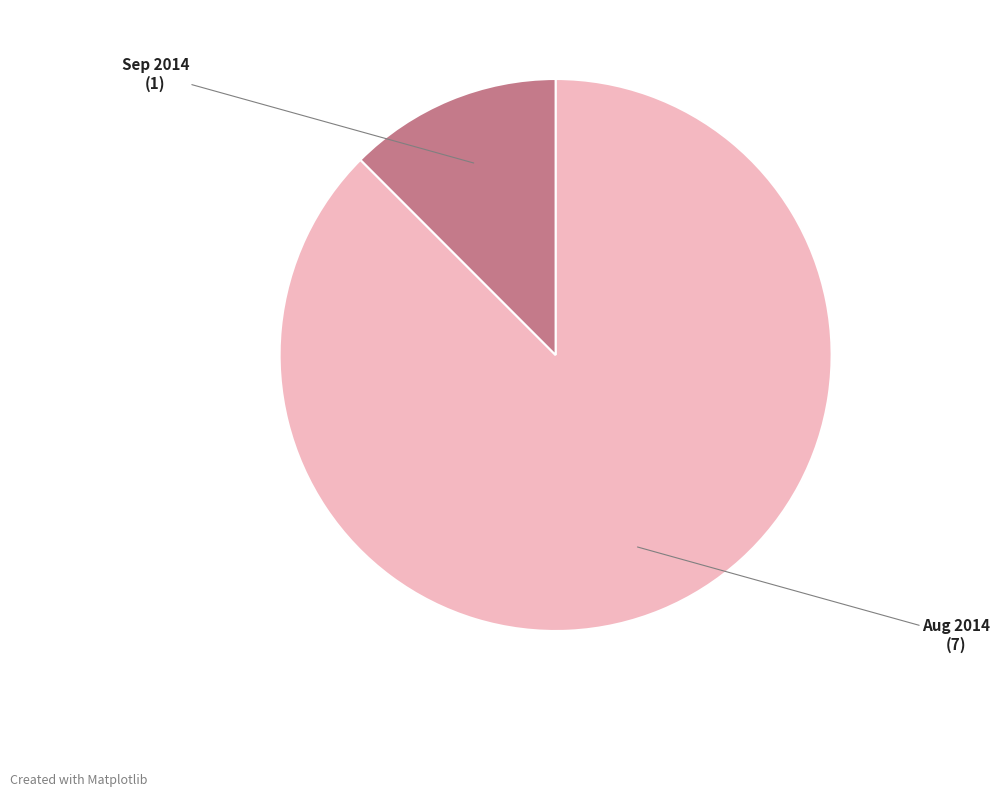

Does any single category account for the majority?

Yes